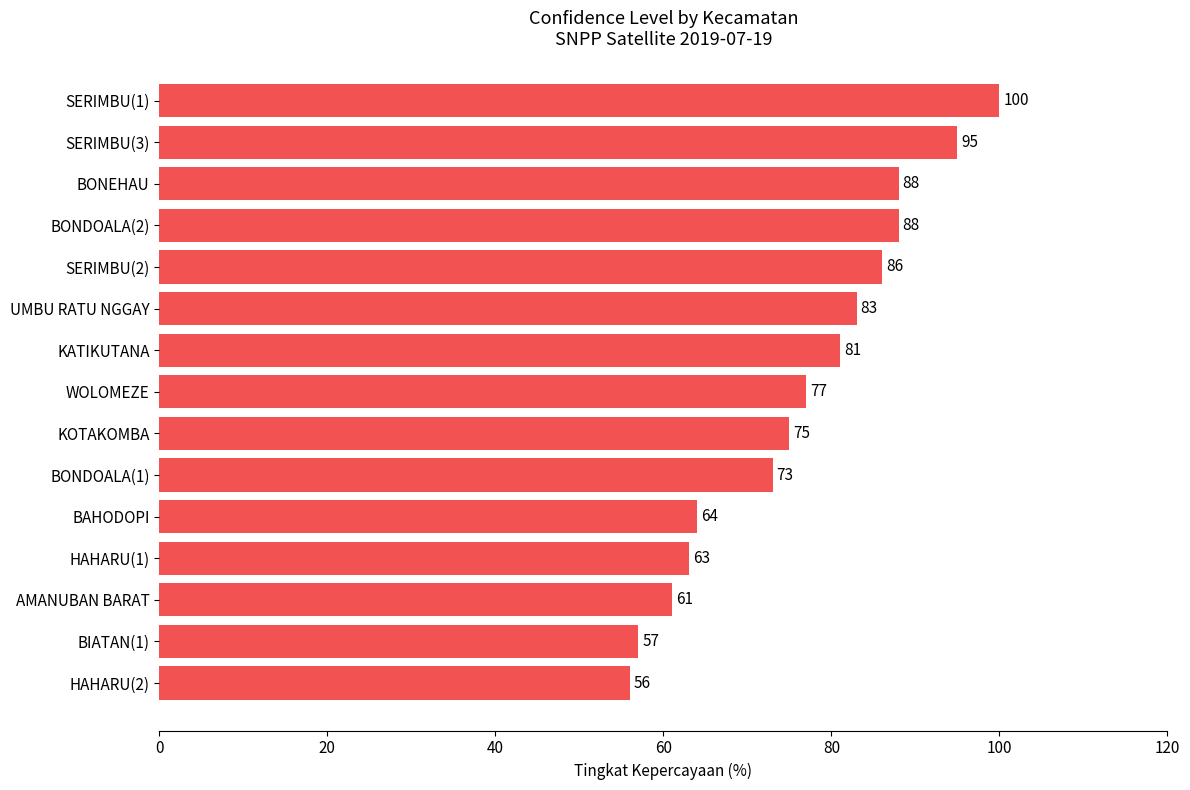

What value does the data have at HAHARU(2), to the nearest 10?

60